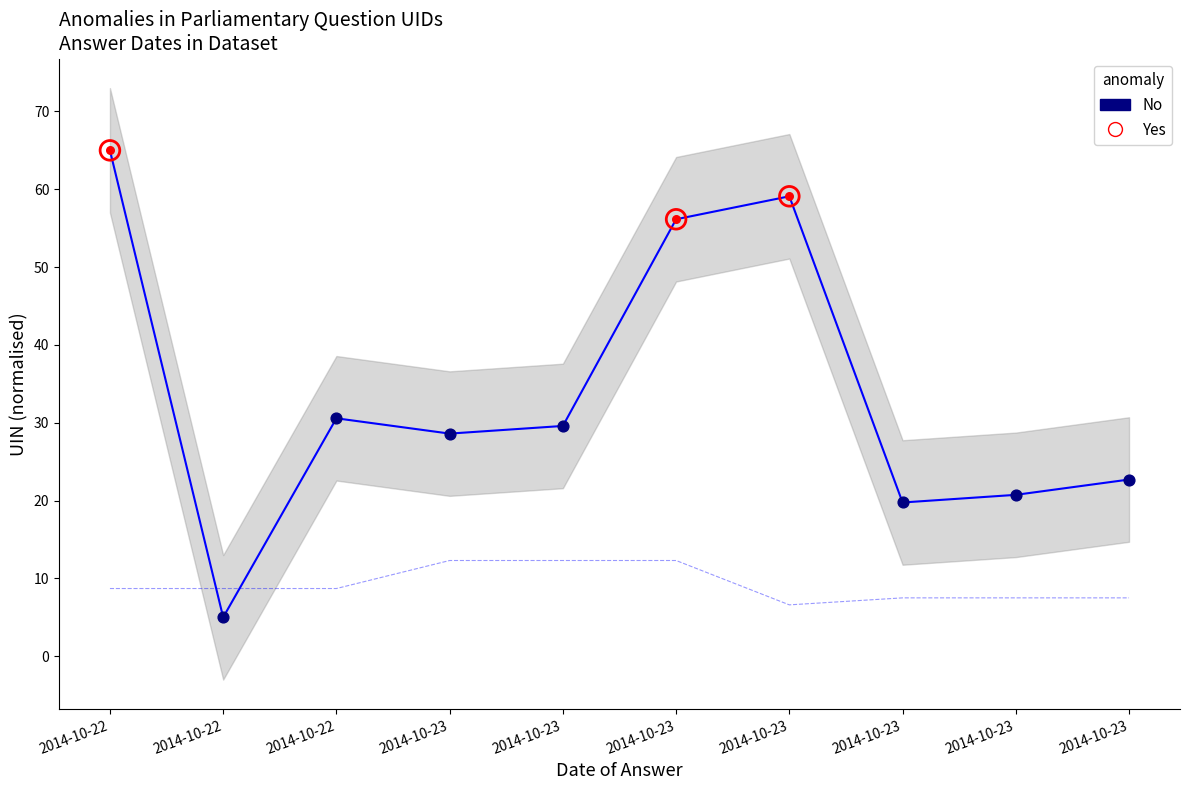

Which series has the widest spread of Y values?

uin